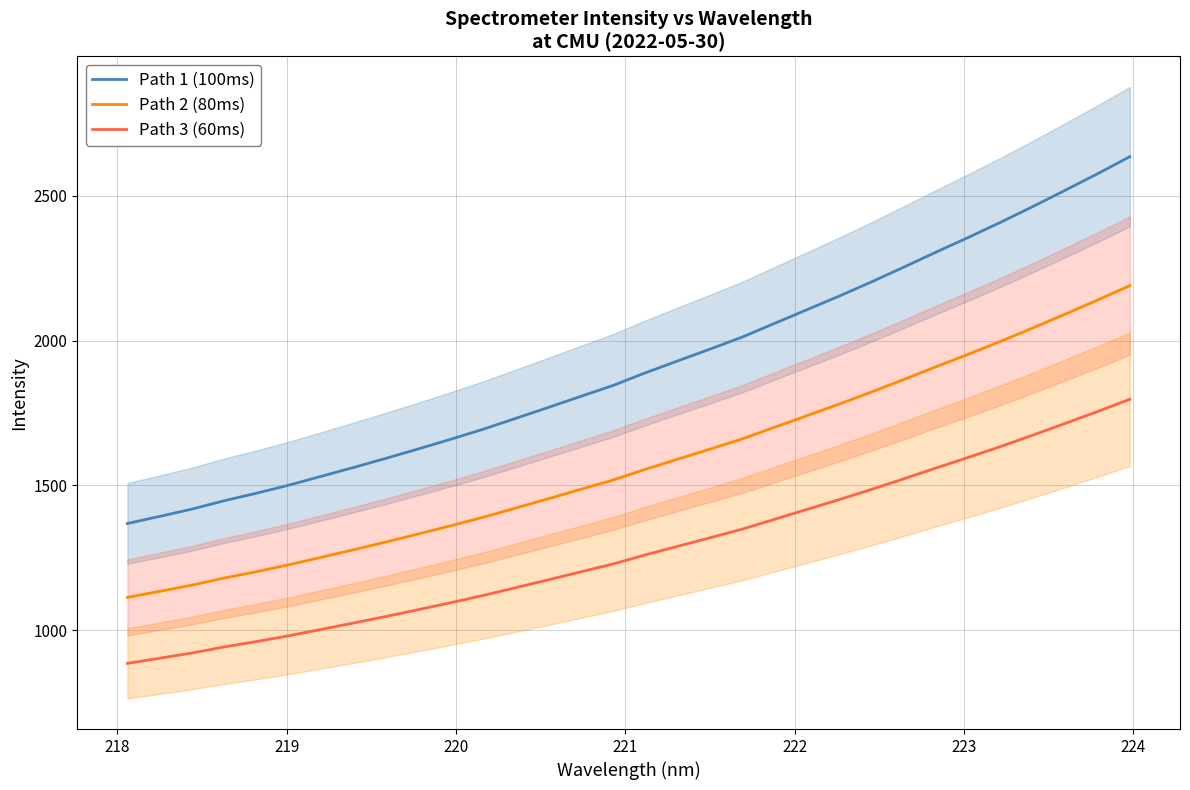

Reading left to right, list all the values displayed in this chart.

Path 1 (100ms): 1368.0	1392.6	1417.9	1447.1	1473.0	1500.8	1531.3	1561.9	1593.5	1626.0	1659.3	1693.8	1731.1	1768.6	1806.7	1844.4	1888.1	1929.3	1970.0	2011.7	2059.1	2106.1	2153.3	2202.3	2253.3	2305.3	2356.1	2408.4	2463.0	2519.1	2576.1	2635.1
Path 2 (80ms): 1112.8	1133.7	1155.2	1180.0	1202.0	1225.7	1251.6	1277.6	1304.5	1332.1	1360.4	1389.7	1421.4	1453.3	1485.7	1517.7	1554.9	1589.9	1624.5	1660.0	1700.2	1740.2	1780.3	1822.0	1865.3	1909.5	1952.7	1997.2	2043.5	2091.2	2139.7	2189.8
Path 3 (60ms): 884.9	902.7	920.9	941.9	960.5	980.6	1002.6	1024.5	1047.3	1070.7	1094.7	1119.5	1146.4	1173.4	1200.8	1228.0	1259.4	1289.1	1318.4	1348.4	1382.5	1416.4	1450.4	1485.7	1522.3	1559.8	1596.4	1634.1	1673.3	1713.7	1754.8	1797.3